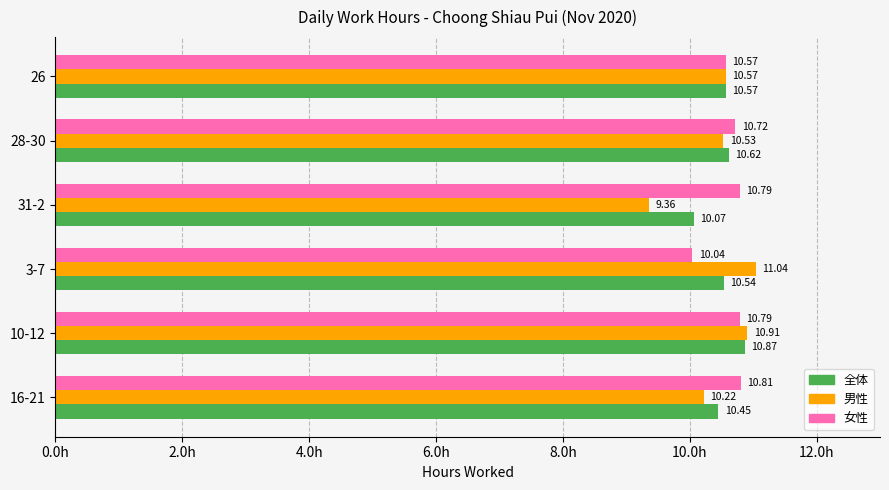

What is the sum of all 全体 values?

63.1